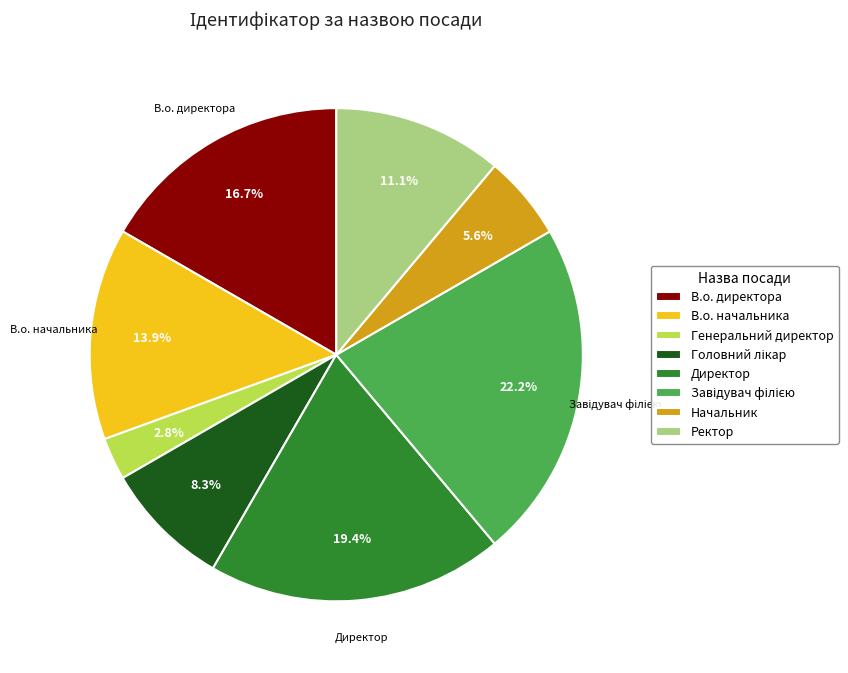

Is the sum of Генеральний директор and Директор greater than half?

No